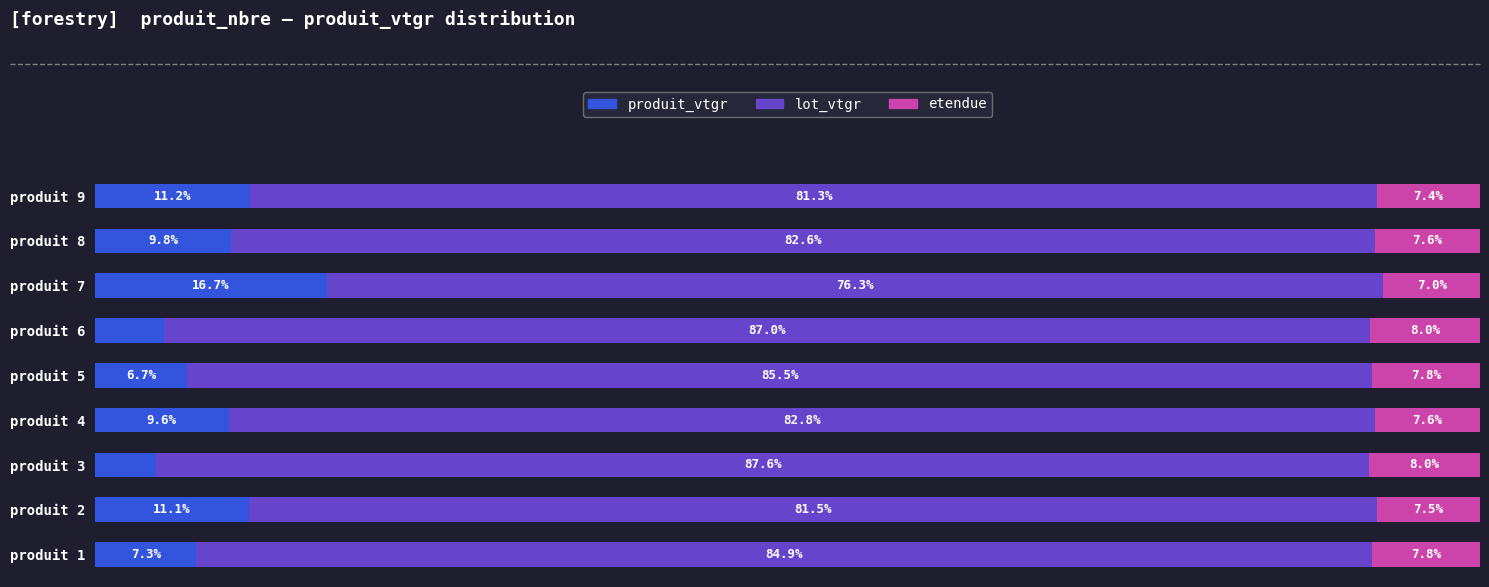

At which label is produit_vtgr closest to 10?

produit 8